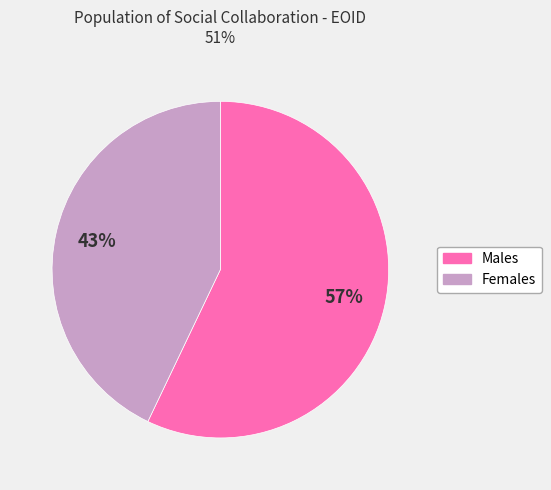

To the nearest percent, what is the difference between the largest and smallest slice percentages?

14%